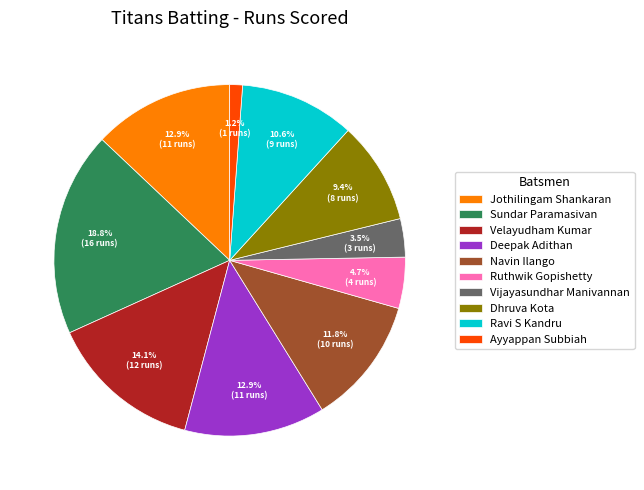

Count the number of slices in the pie.

10